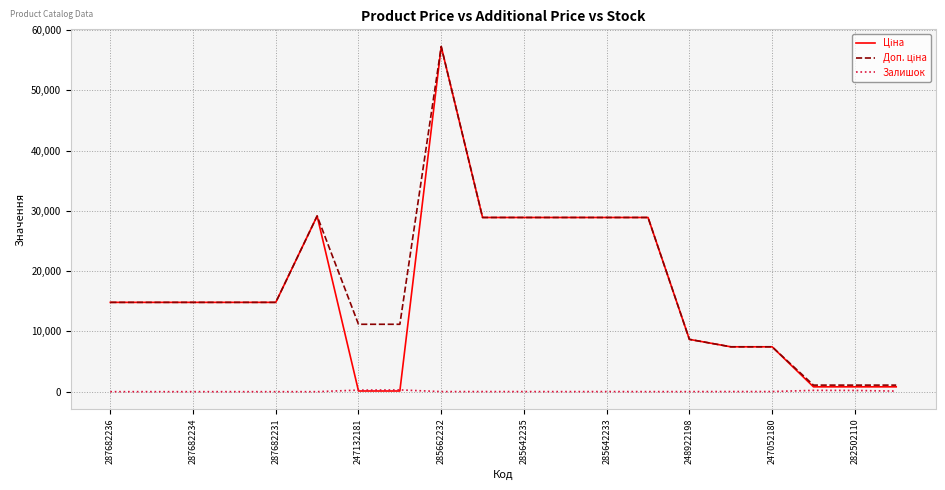

How many lines are shown in the chart?

3